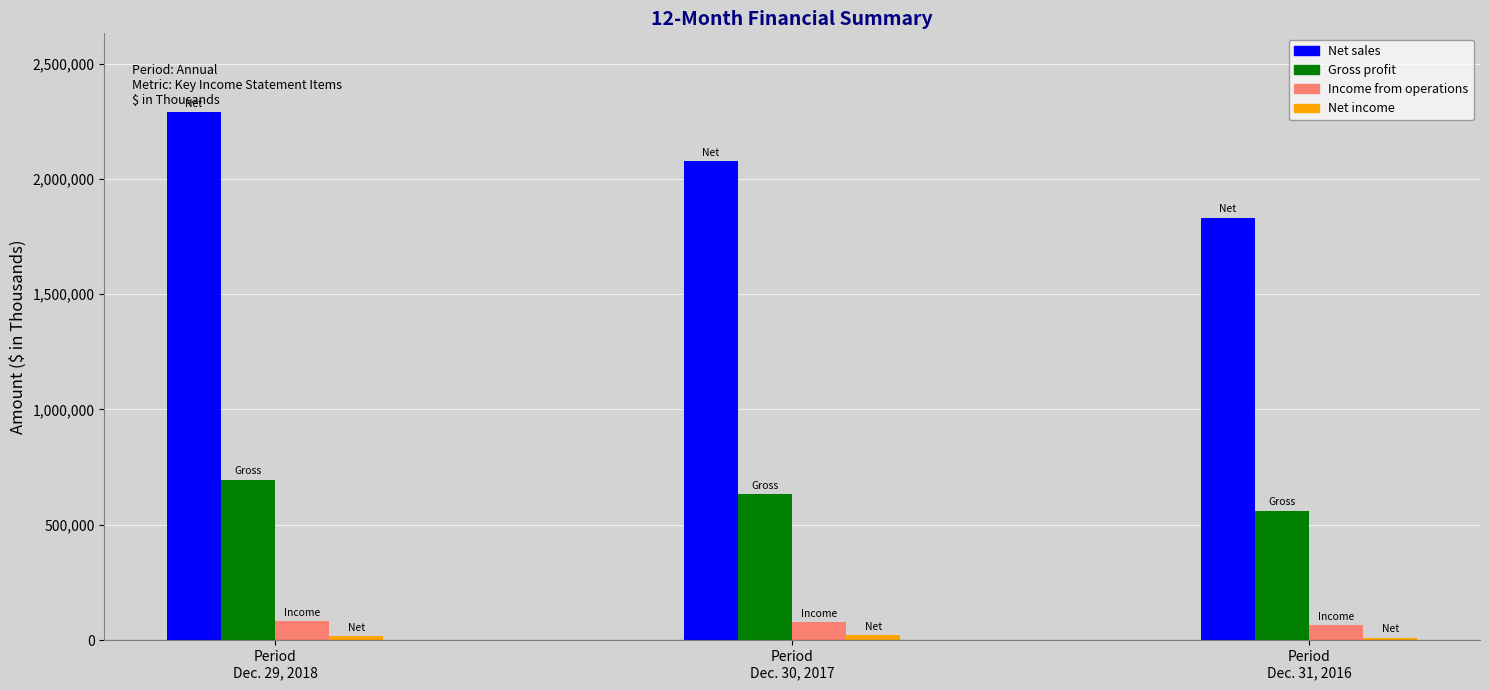

What is the average value of the Net sales series?

2064885